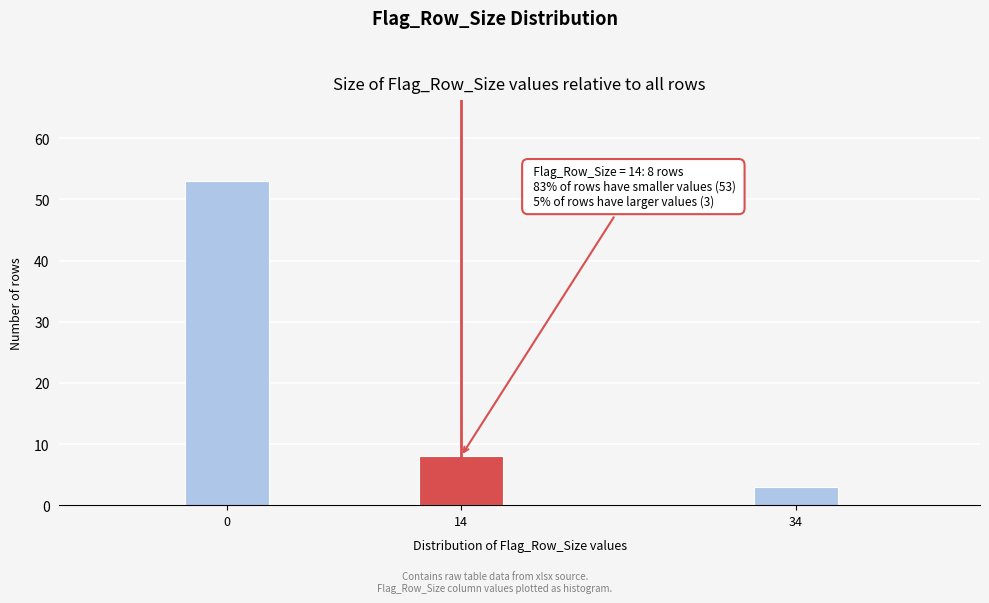

Reading right to left, transcribe all the data shown in this chart.

34=3	14=8	0=53